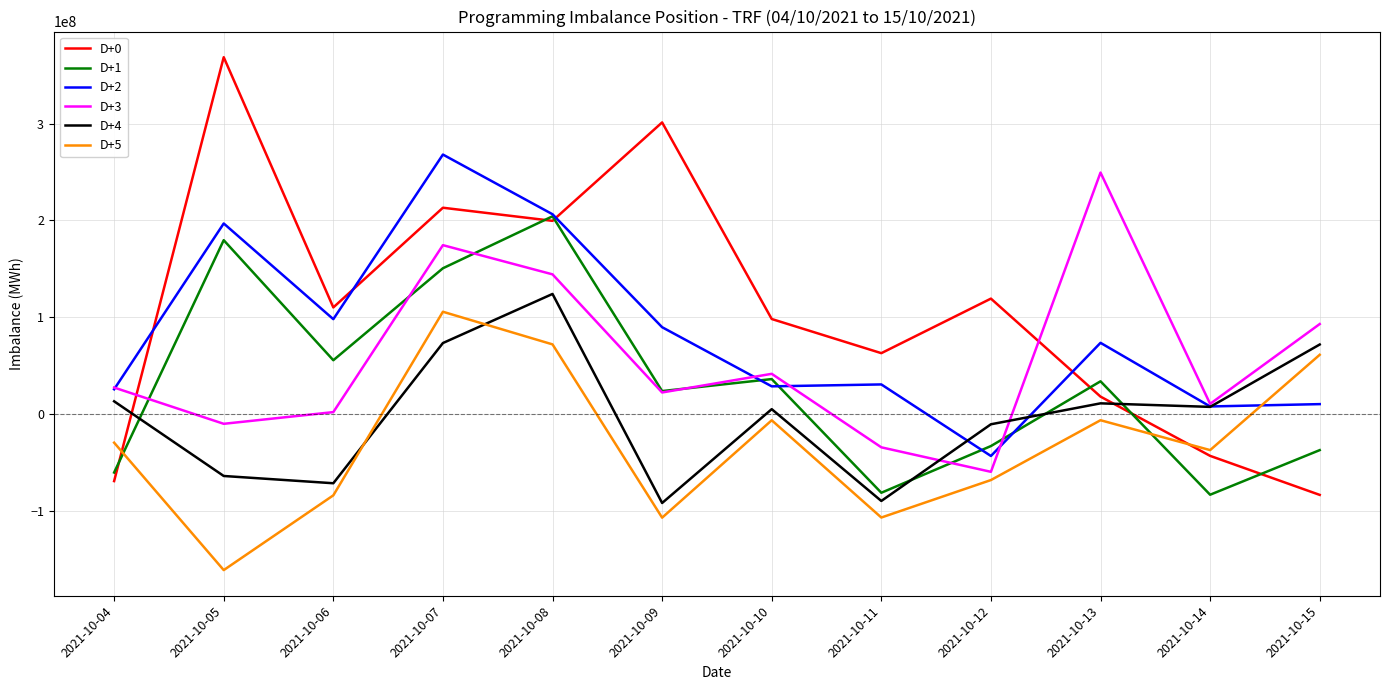

What is the lowest value of the D+5 series?

-160559134